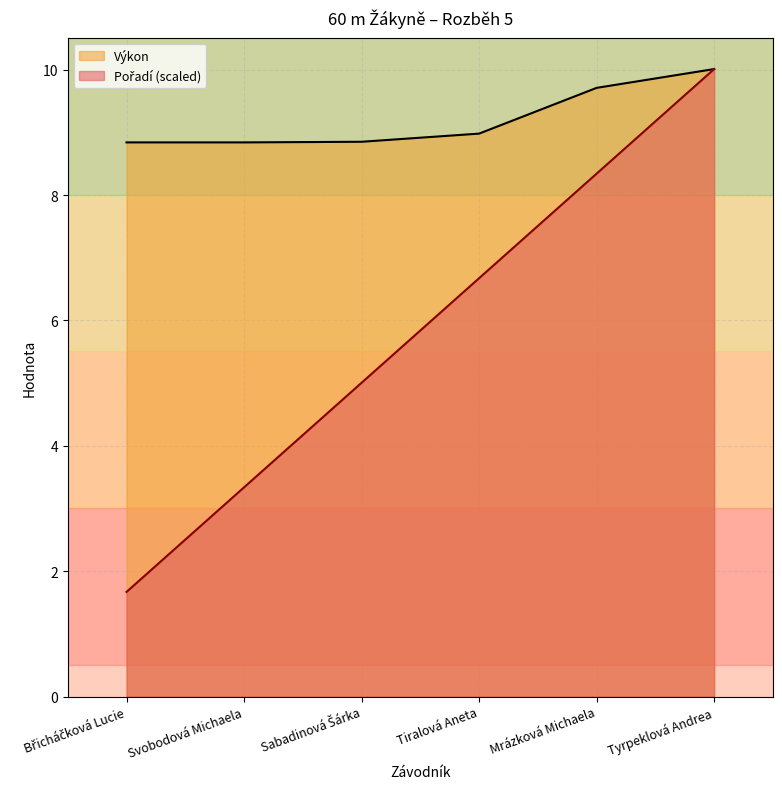

How many distinct data groups are displayed?

2